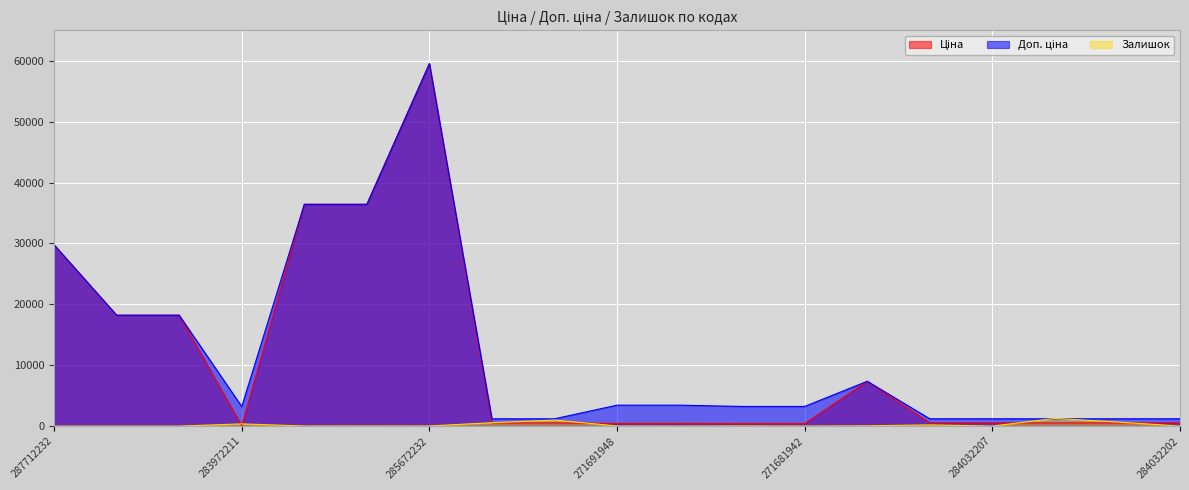

What is the label of the 13th point from the left?

271681942